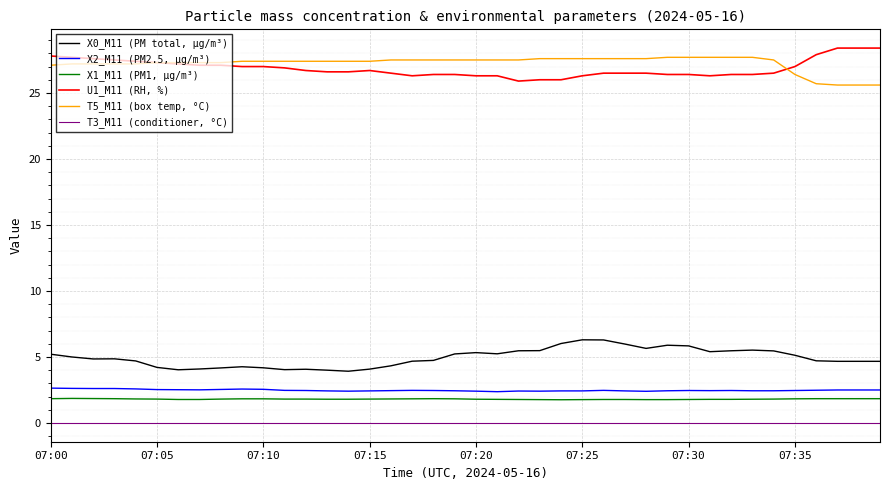

True or false: X2_M11 (PM2.5, µg/m³) and X0_M11 (PM total, µg/m³) cross at least once.

False